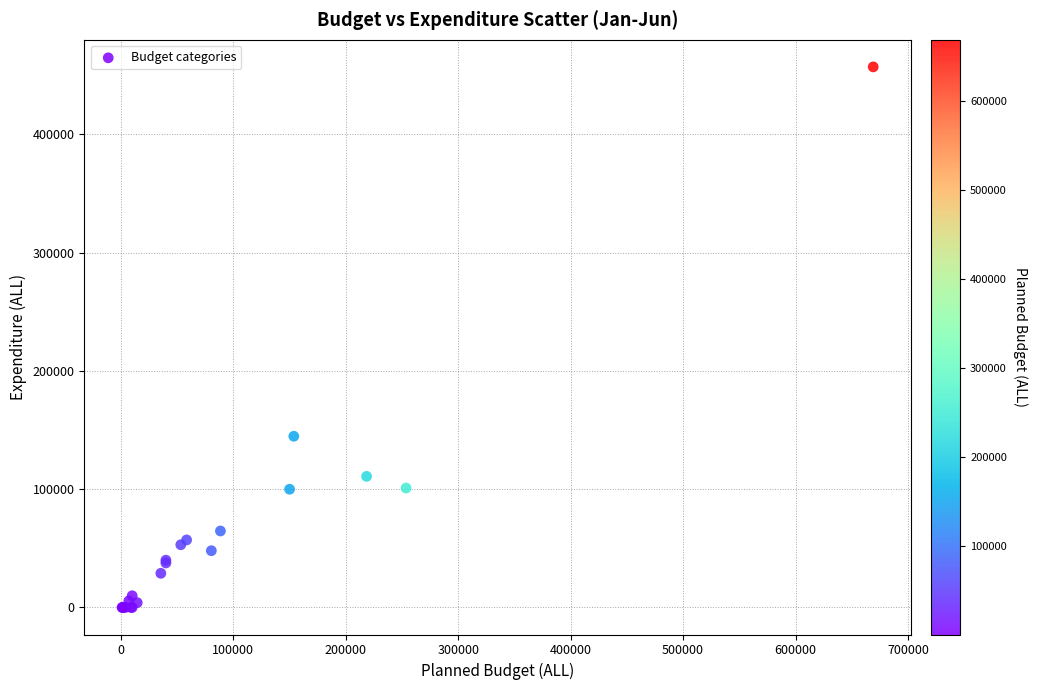

What Y value in the scatter plot is closest to 228575?

144781.9